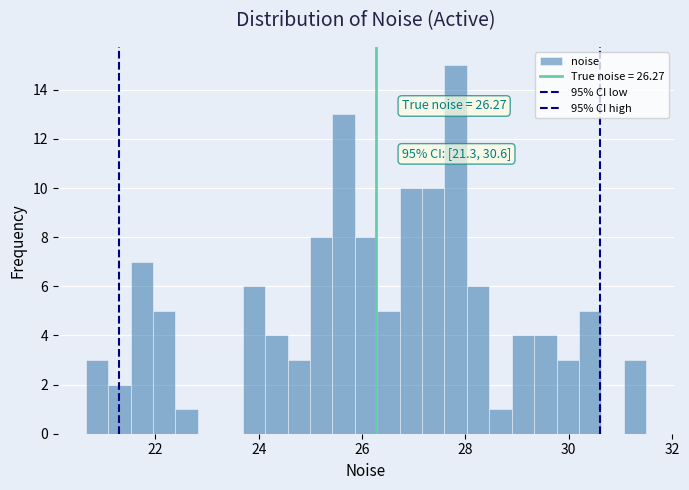

Around what value on the x-axis is the tallest bar? Give the approximate position of its centre, as read against the axis.

27.8